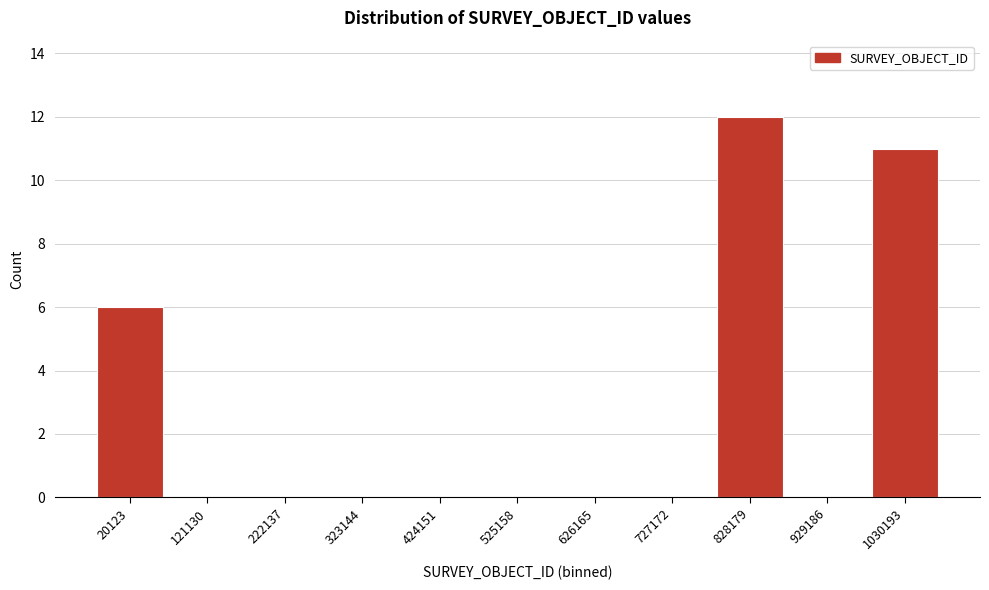

Reading left to right, what are all the values shown in this chart?

20123=6	121130=0	222137=0	323144=0	424151=0	525158=0	626165=0	727172=0	828179=12	929186=0	1030193=11